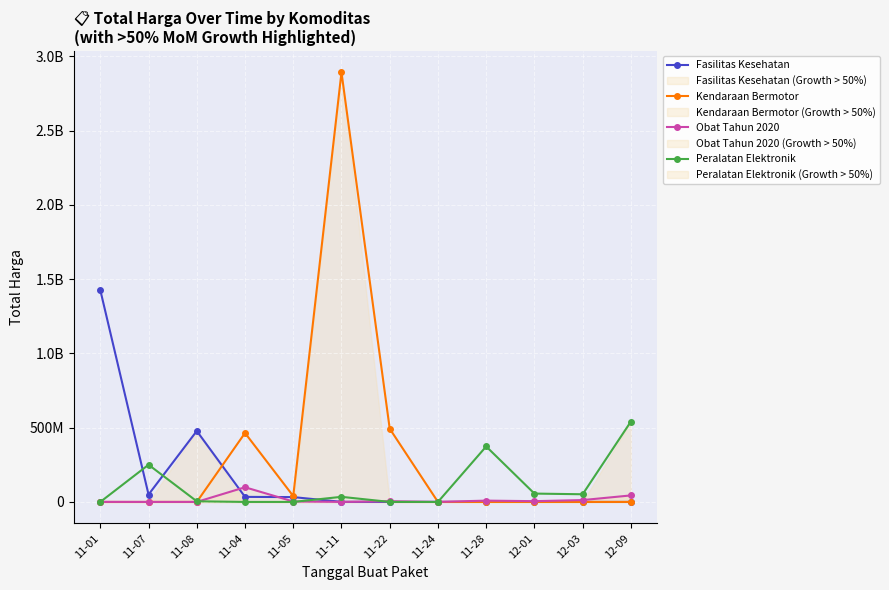

What are all the series names shown in the legend?

Fasilitas Kesehatan, Kendaraan Bermotor, Obat Tahun 2020, Peralatan Elektronik